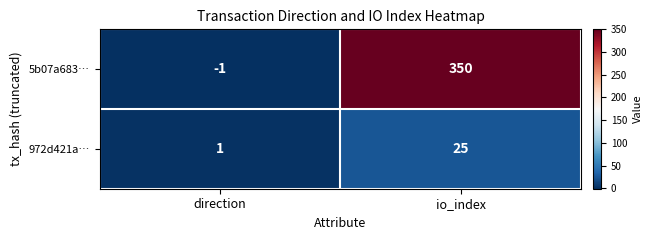

Rank the categories by 5b07a683… value from highest to lowest.

io_index, direction